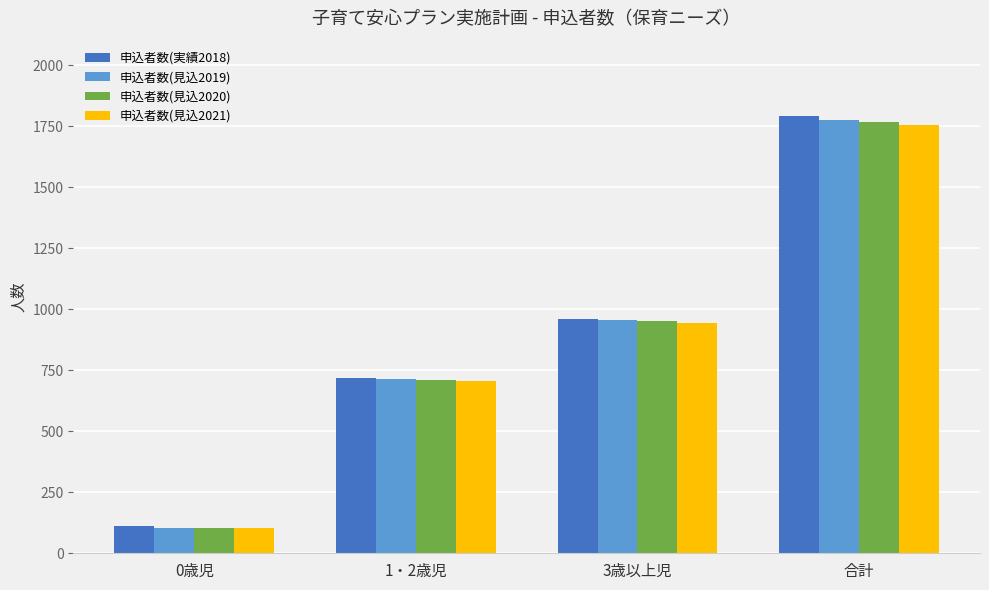

What is the smallest value displayed?

103